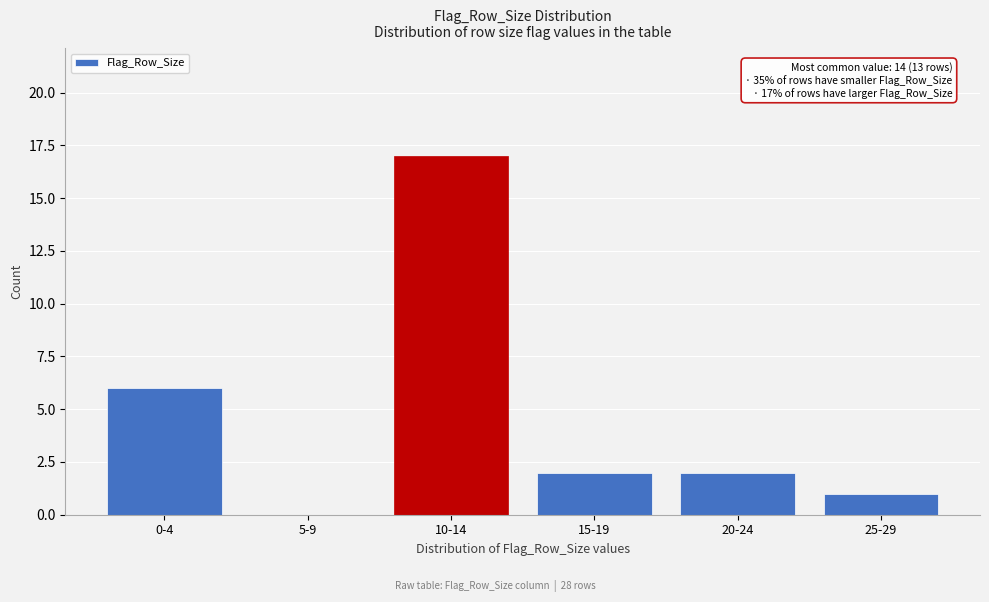

Reading right to left, extract all data points from this chart.

25-29=1	20-24=2	15-19=2	10-14=17	5-9=0	0-4=6